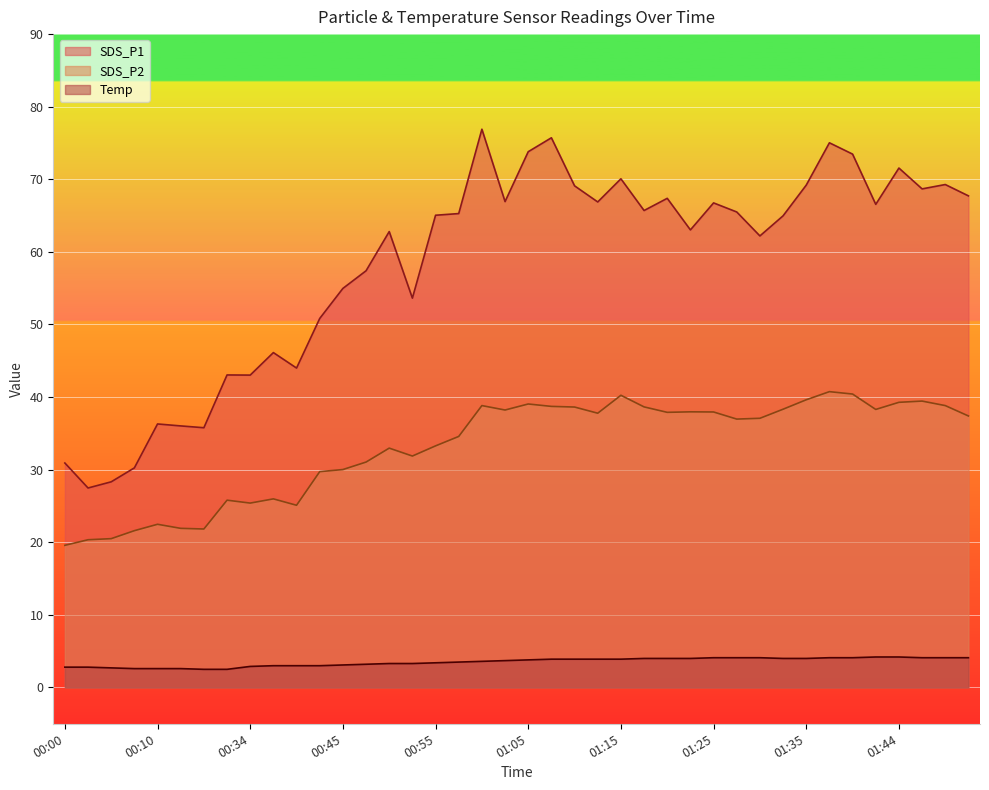

At how many categories does at least one series exceed 64?

22